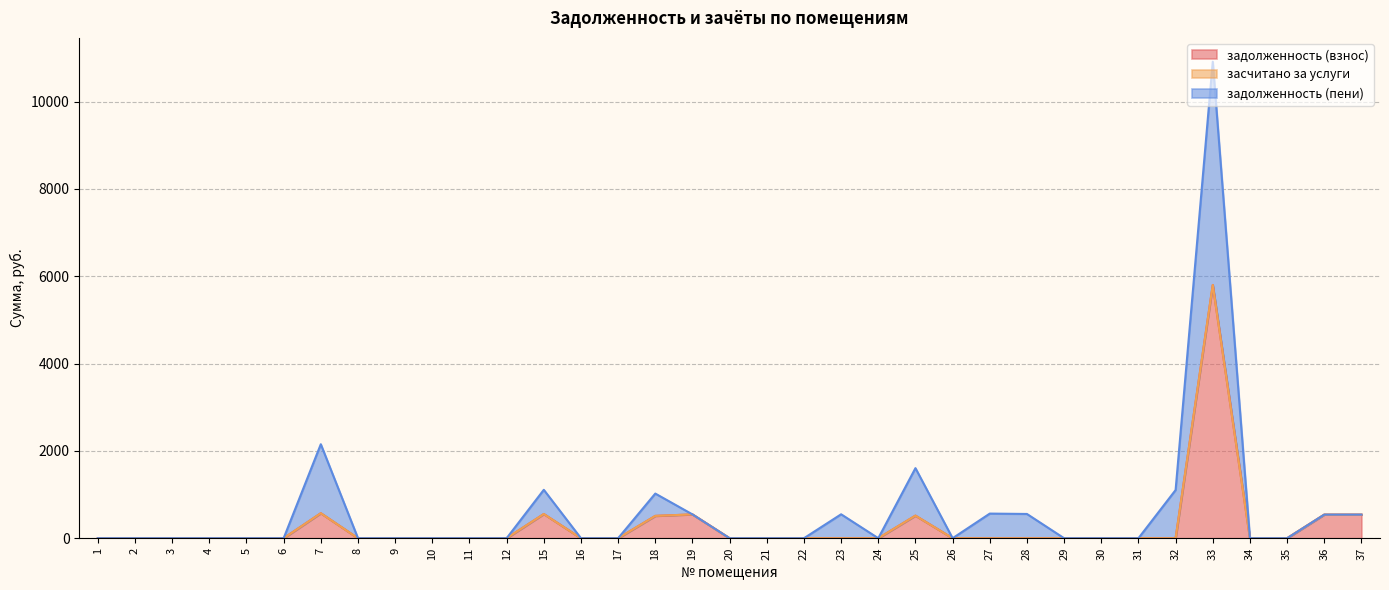

At which category is the sum across all series the highest?

33